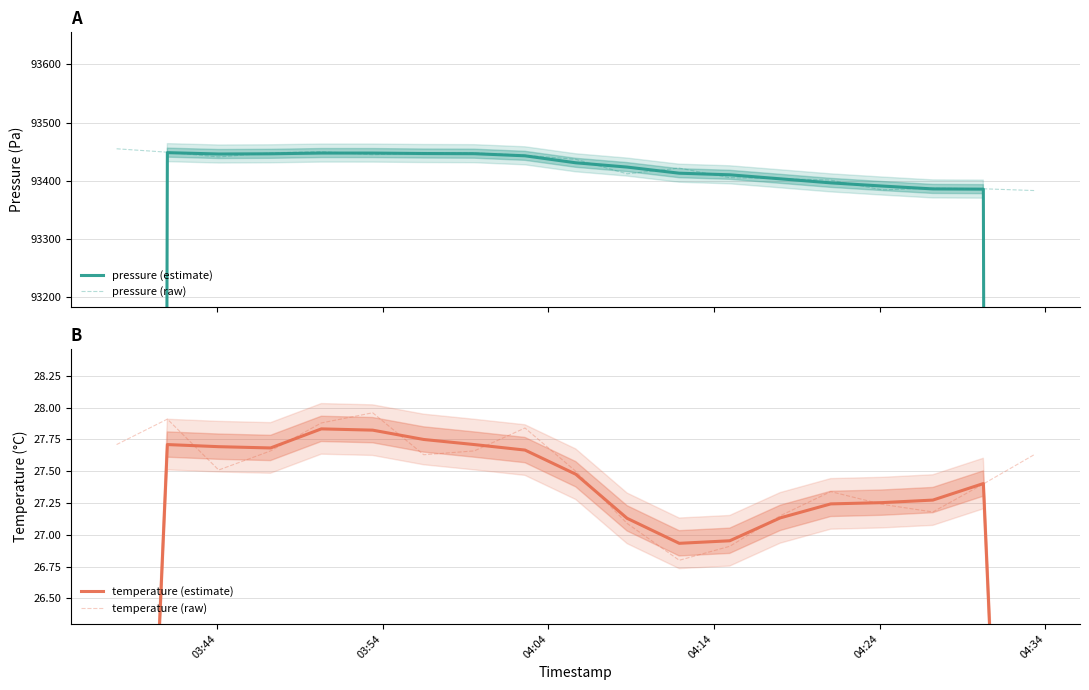

What is the average value of the temperature (estimate) series?

26.5